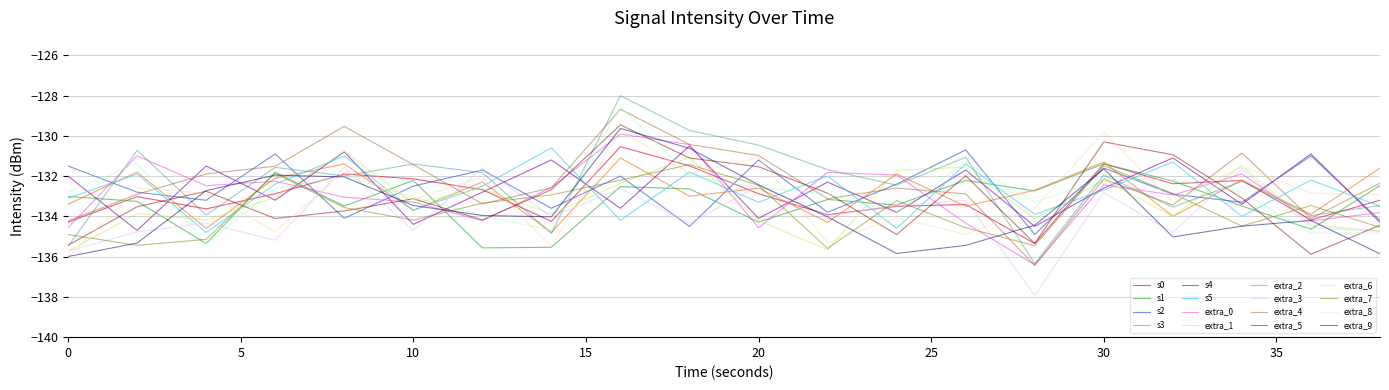

Which series ends up on top after the final intersection of extra_8 and extra_2?

extra_8